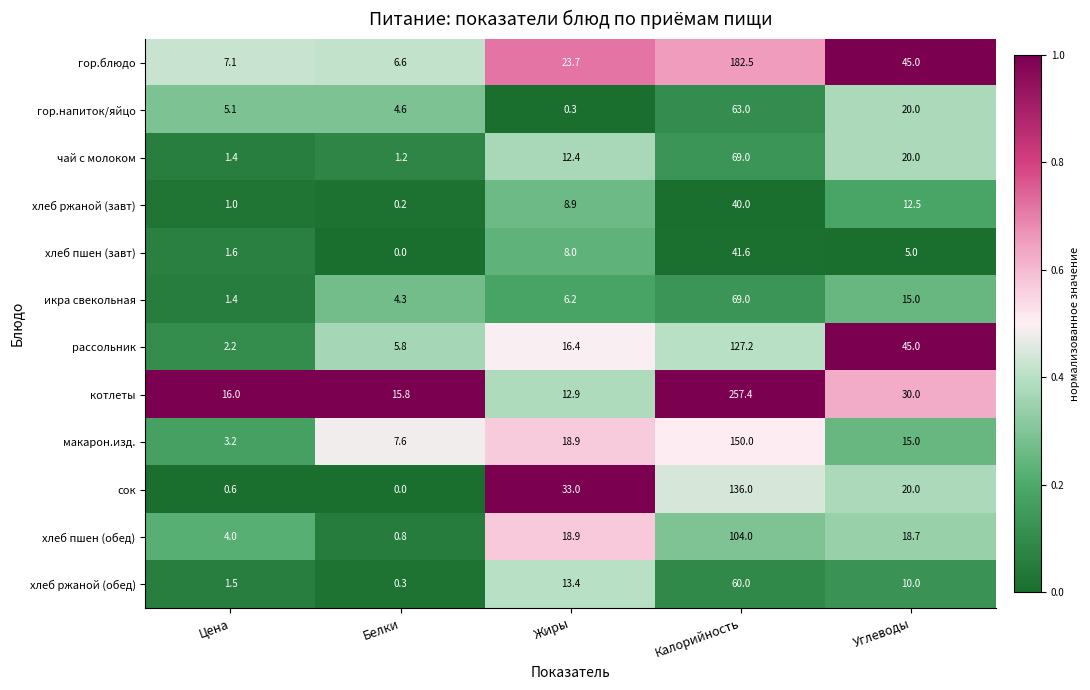

What is the sum of the макарон.изд. values at Белки and Цена?

10.8